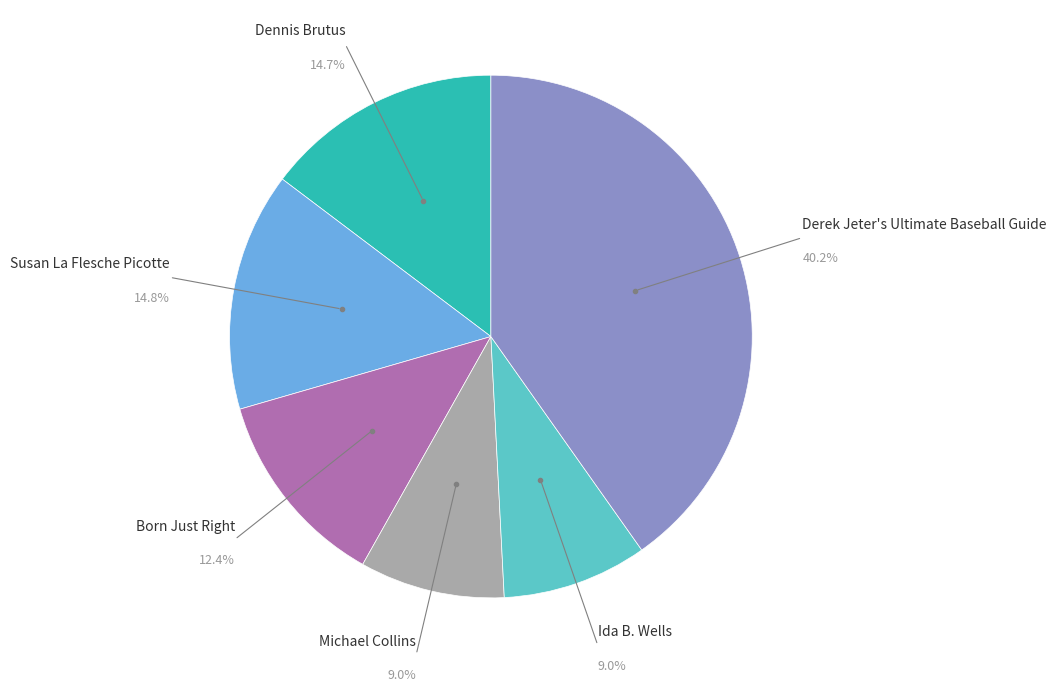

How many segments does this pie chart have?

6